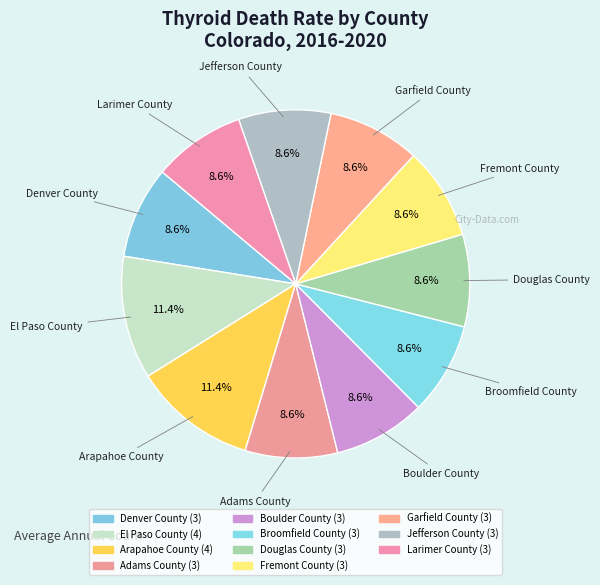

How many slices are in this pie chart?

11